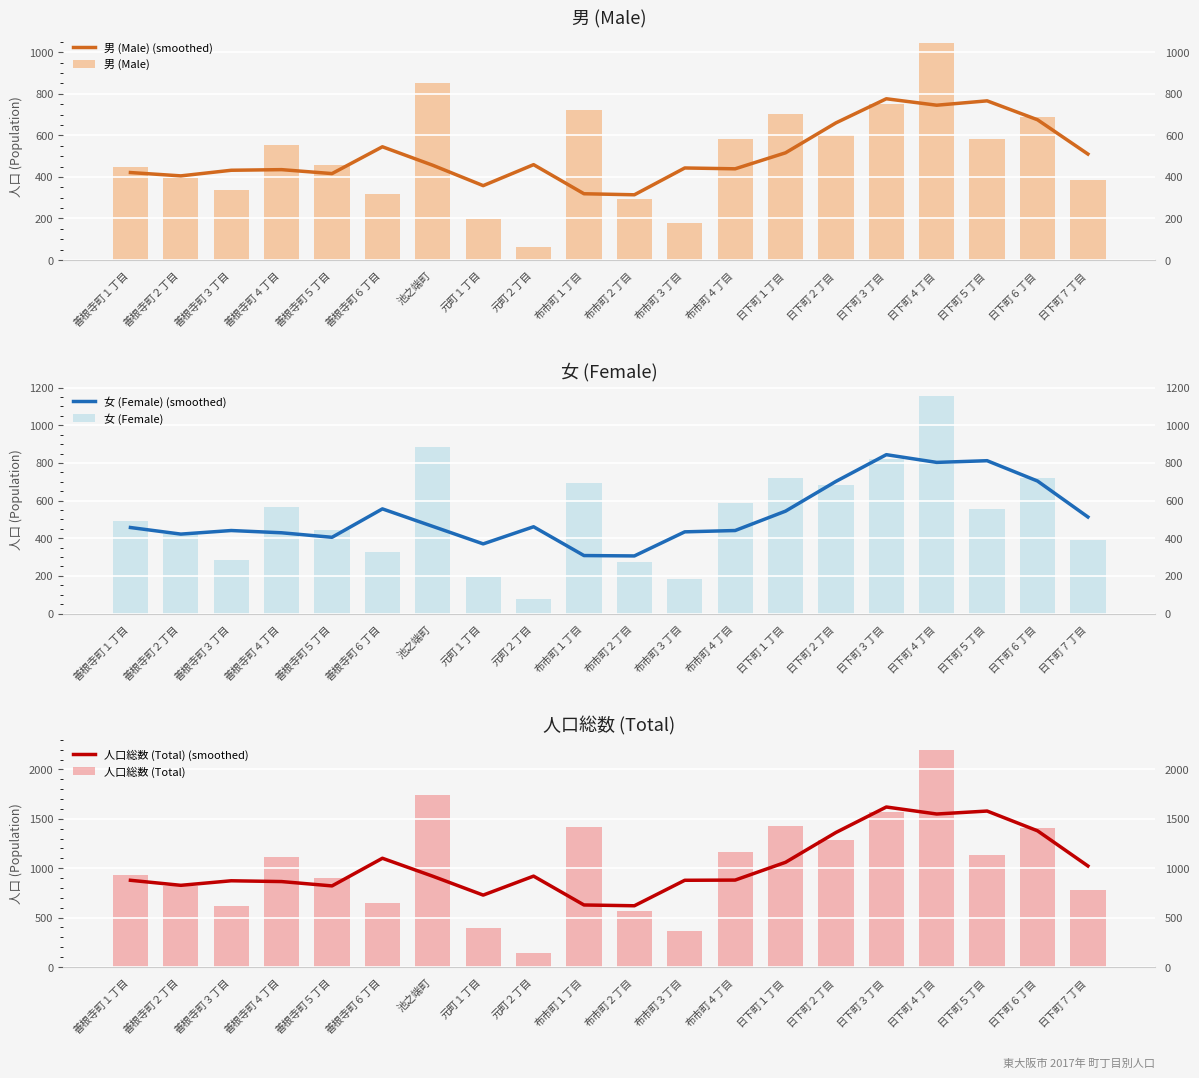

Rank the series by their maximum value, from lowest to highest.

男 (Male) (smoothed), 女 (Female) (smoothed), 男 (Male), 女 (Female), 人口総数 (Total) (smoothed), 人口総数 (Total)